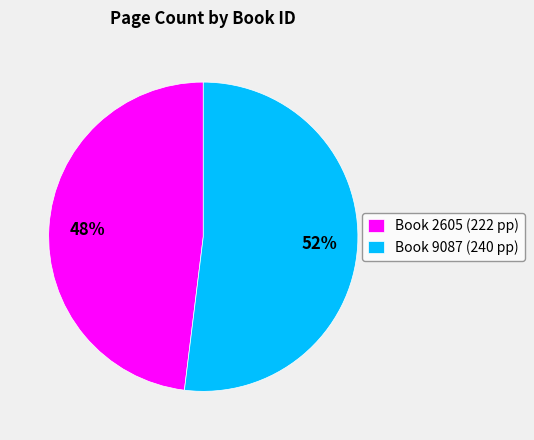

Rank the categories by value from highest to lowest.

Book 9087 (240 pp), Book 2605 (222 pp)